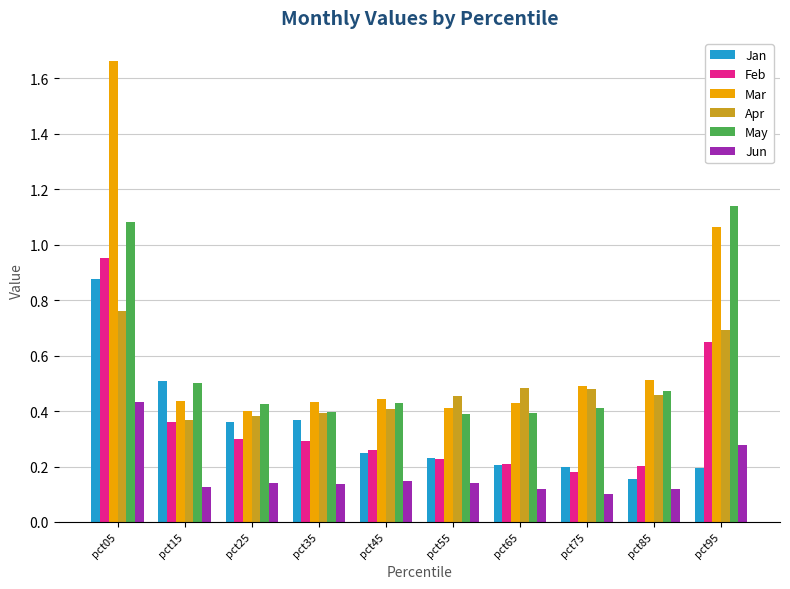

How many groups of bars are there?

10